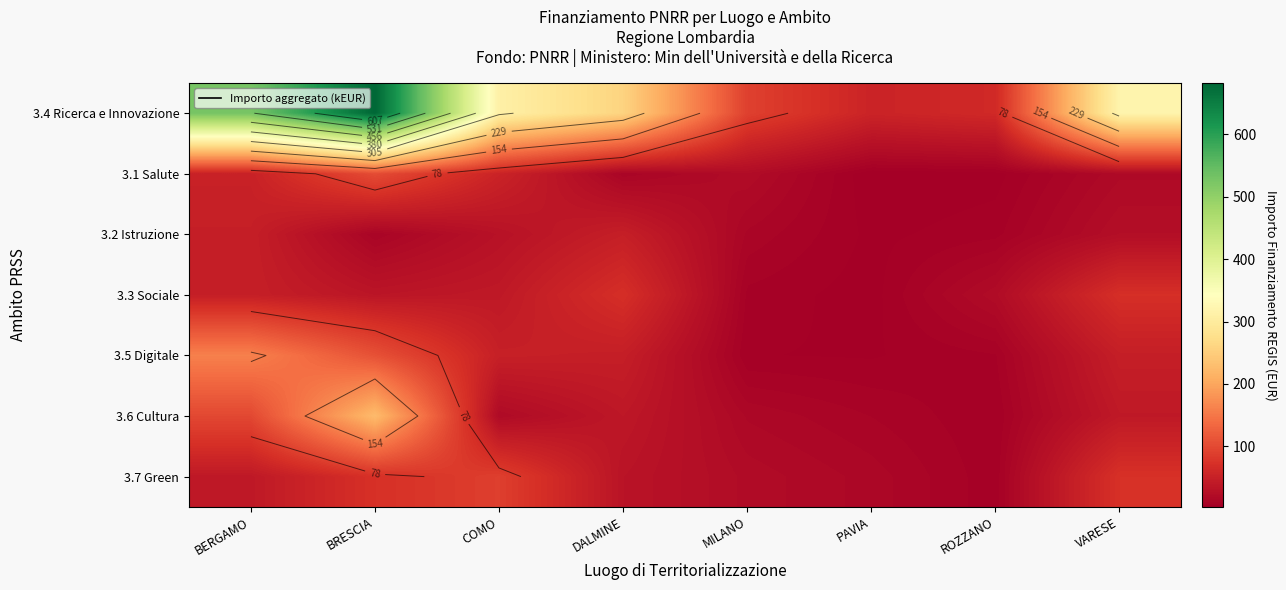

Count the number of data series in this chart.

7